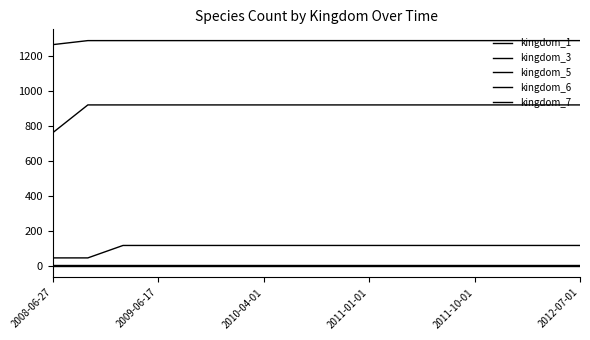

Is this an area chart (filled region under the line)?

No